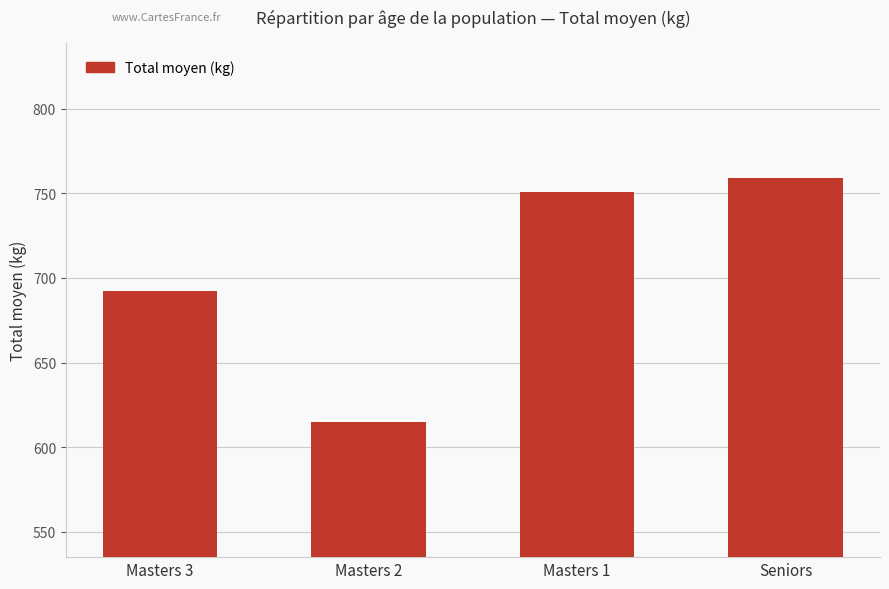

Which has a higher value, Masters 1 or Masters 3?

Masters 1